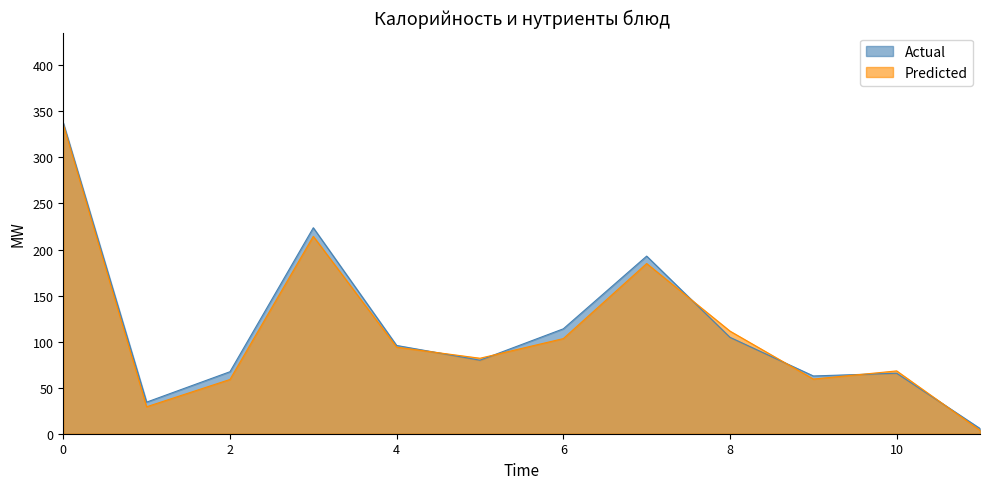

True or false: Predicted has a value of 68.2 at 10.

True